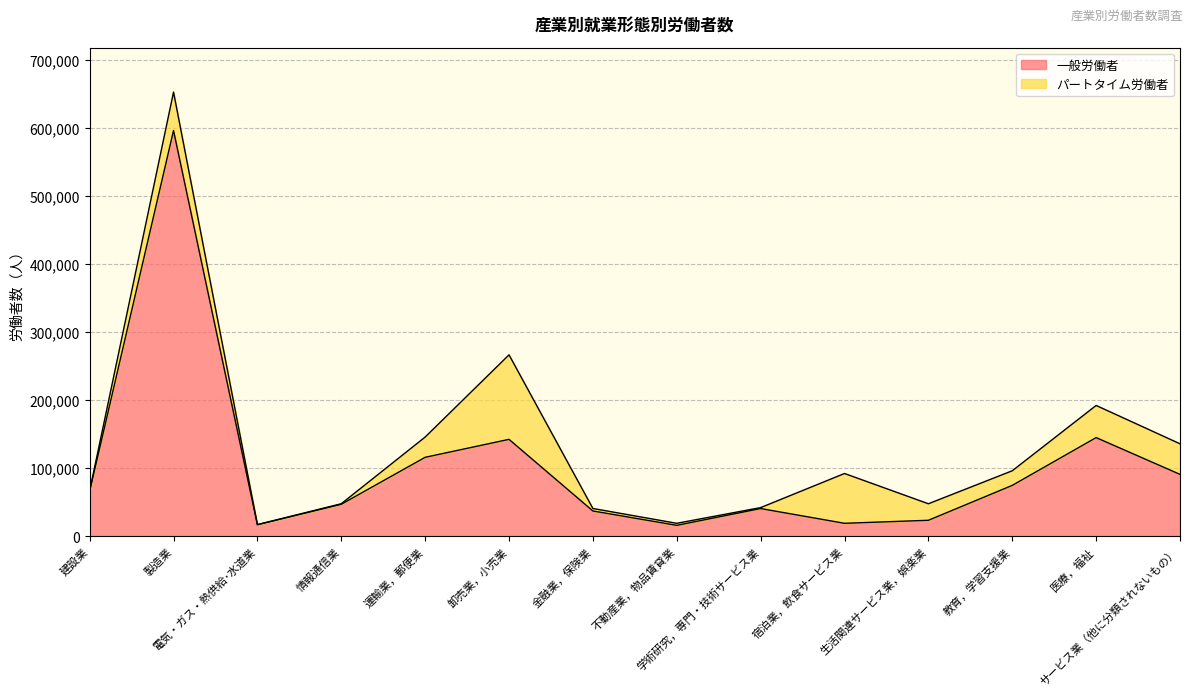

At which category does the data reach its first local peak?

製造業